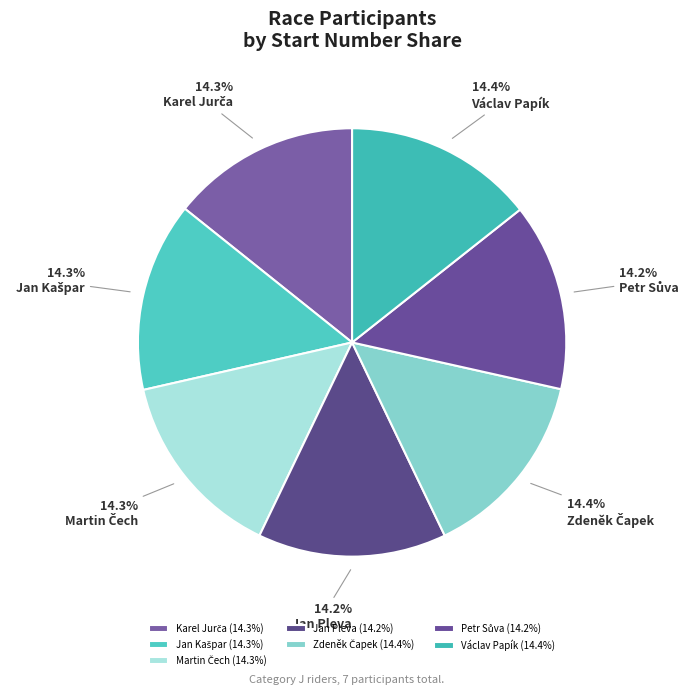

What is the ratio of the value at Jan Kašpar to the value at Karel Jurča?

1.0